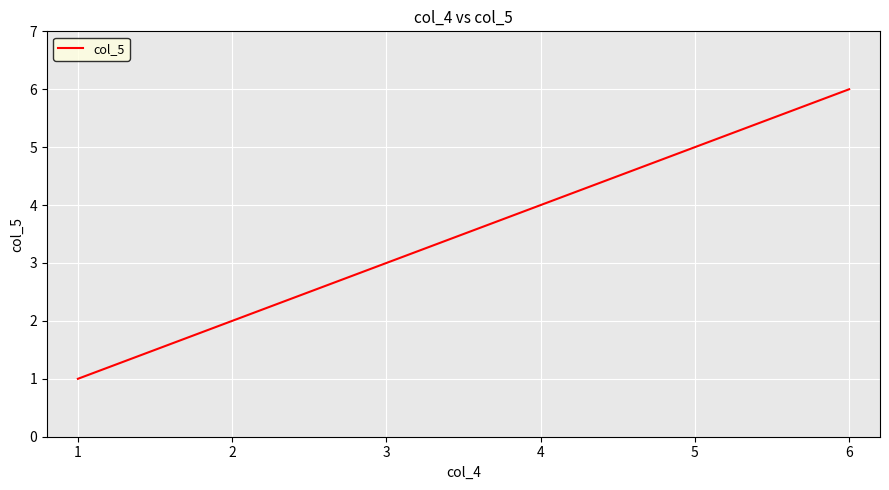

Does the chart have visible grid lines?

Yes